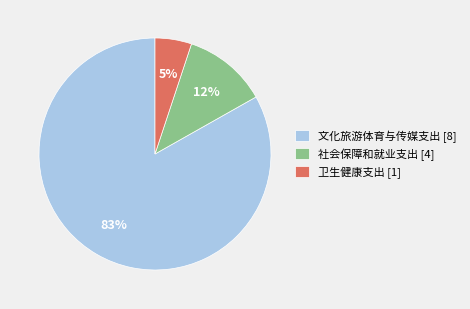

Which has a higher value, 文化旅游体育与传媒支出 [8] or 社会保障和就业支出 [4]?

文化旅游体育与传媒支出 [8]